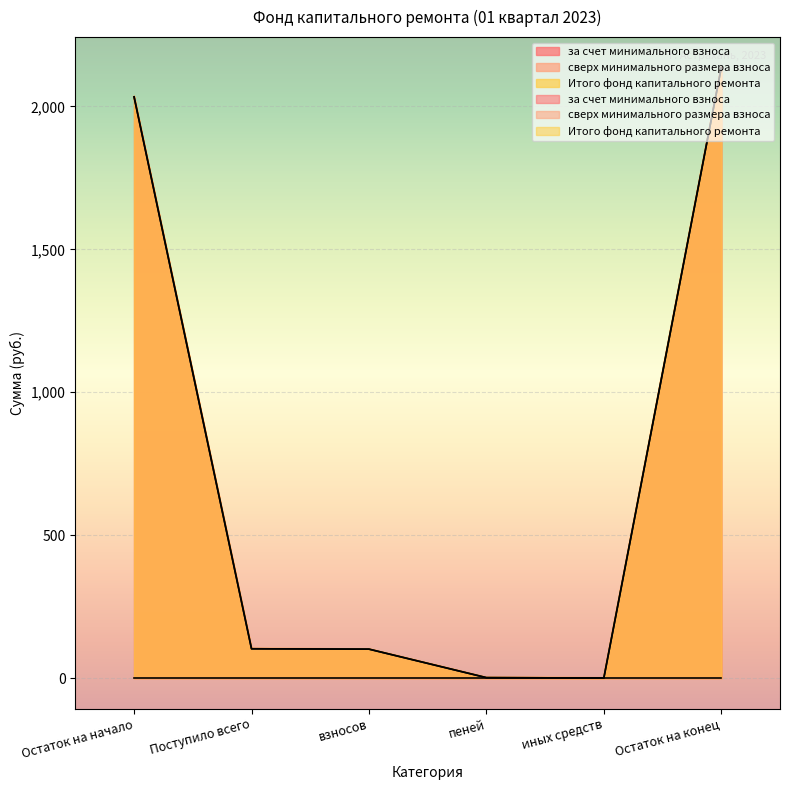

Does the chart display data point markers on the line(s)?

No